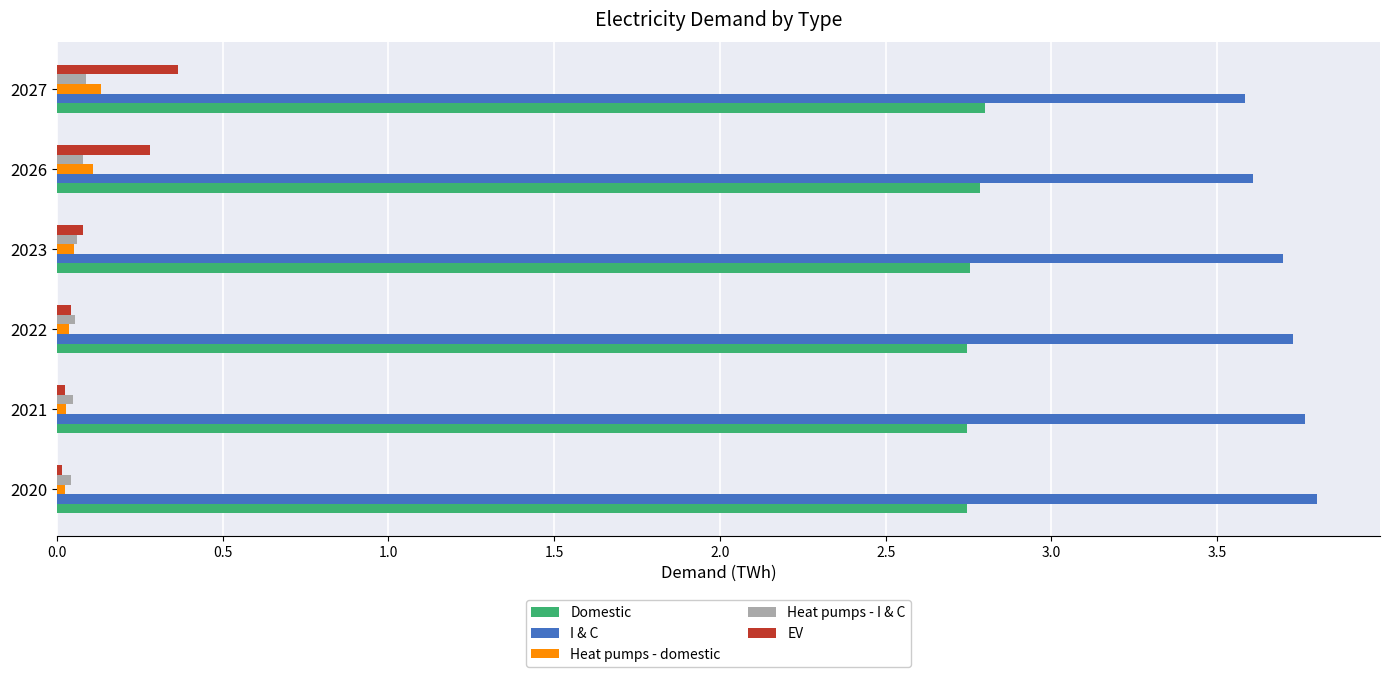

What is the average value of the I & C series?

3.7